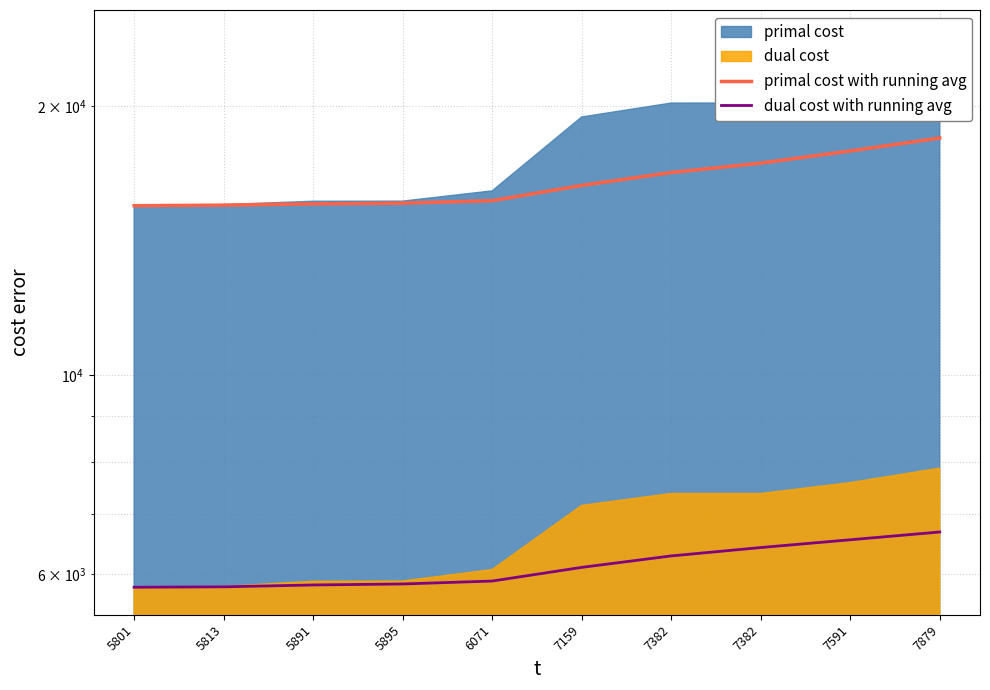

The value of dual cost with running avg at 5895 is 7899.8. True or false?

False